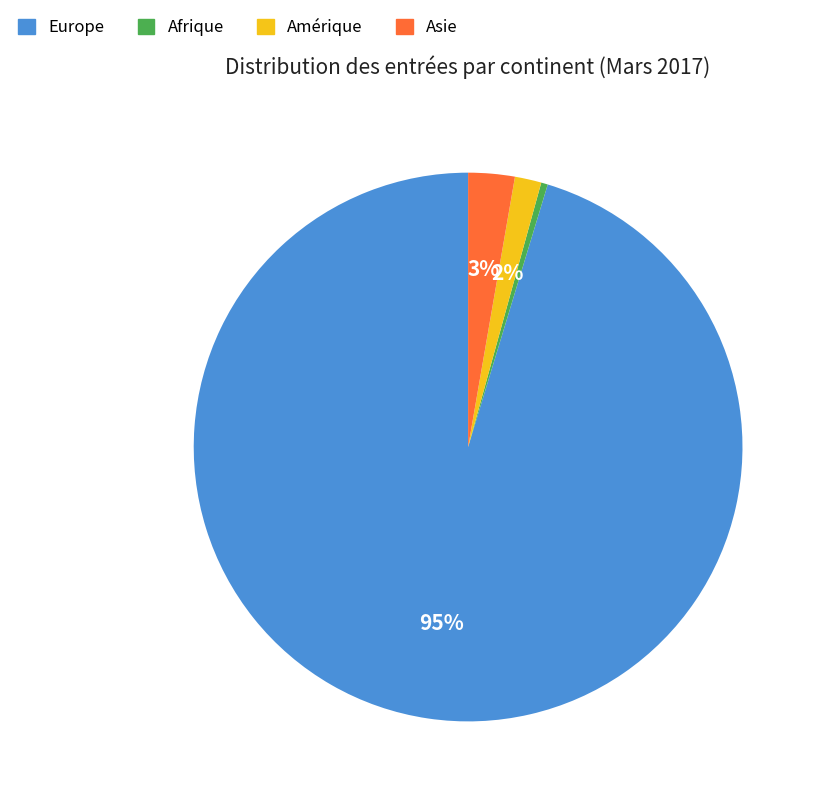

To the nearest percent, what is the difference between the largest and smallest slice percentages?

95%